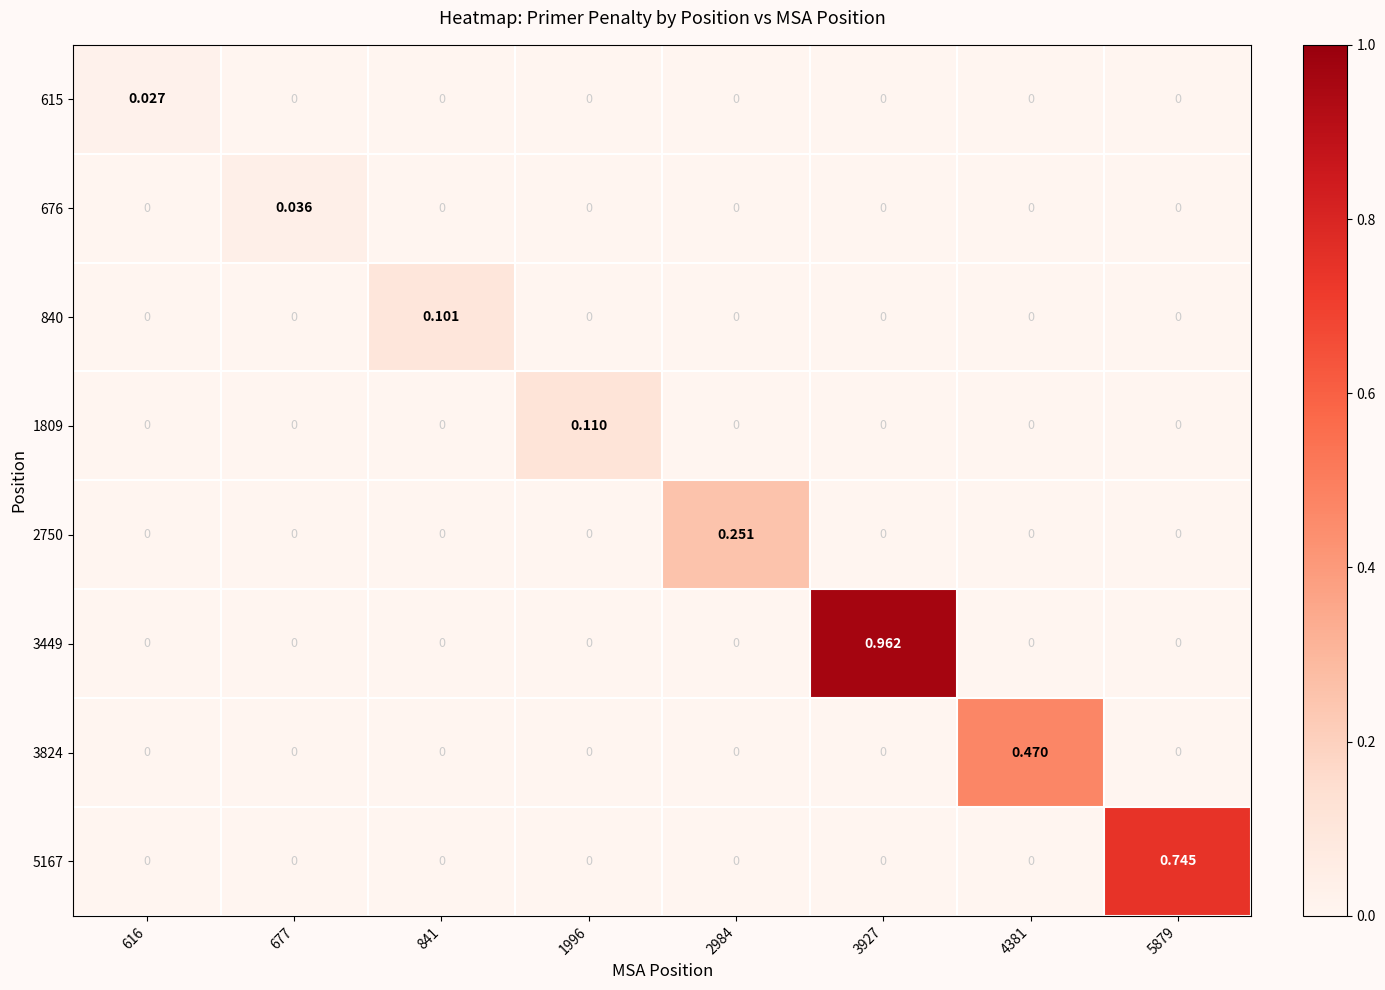

How many positive values does the 3824 series have?

1